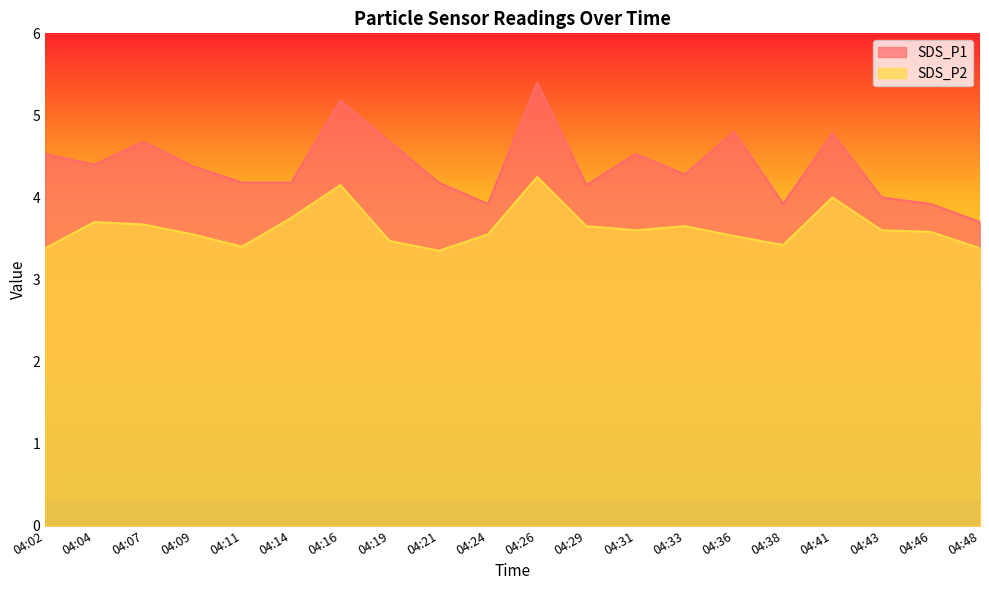

Reading left to right, what are all the values shown in this chart?

SDS_P1: 4.5	4.4	4.7	4.4	4.2	4.2	5.2	4.7	4.2	3.9	5.4	4.2	4.5	4.3	4.8	3.9	4.8	4.0	3.9	3.7
SDS_P2: 3.4	3.7	3.7	3.5	3.4	3.8	4.2	3.5	3.4	3.5	4.2	3.6	3.6	3.6	3.5	3.4	4.0	3.6	3.6	3.4